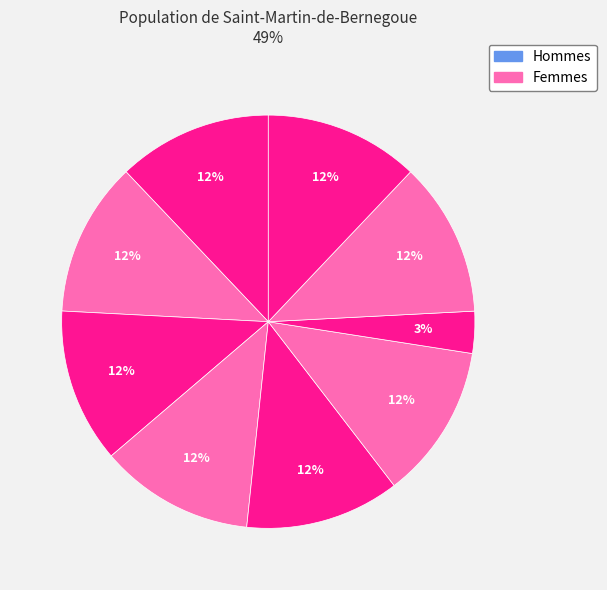

To the nearest percent, what is the difference between the largest and smallest slice percentages?

9%